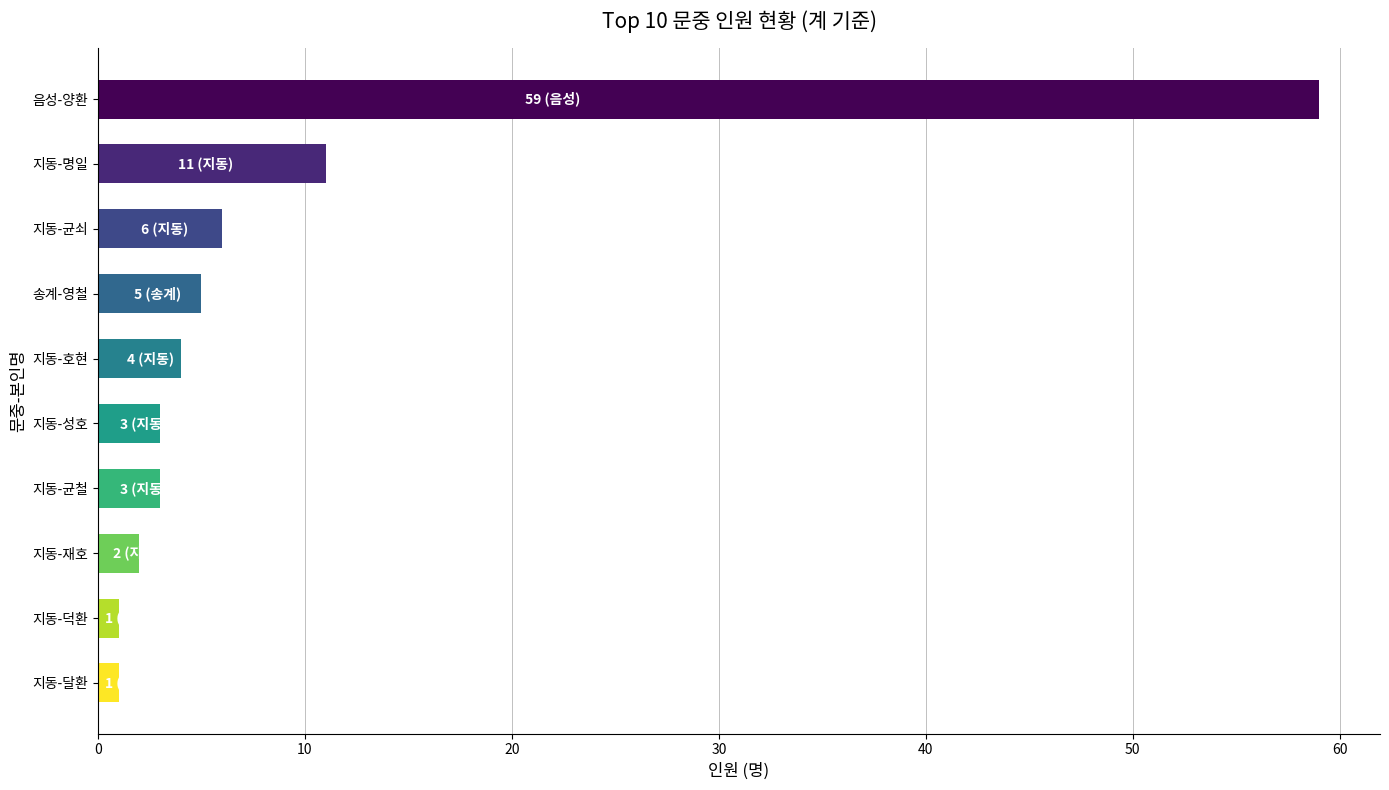

What is the ratio of the value at 송계-영철 to the value at 지동-재호?

2.5